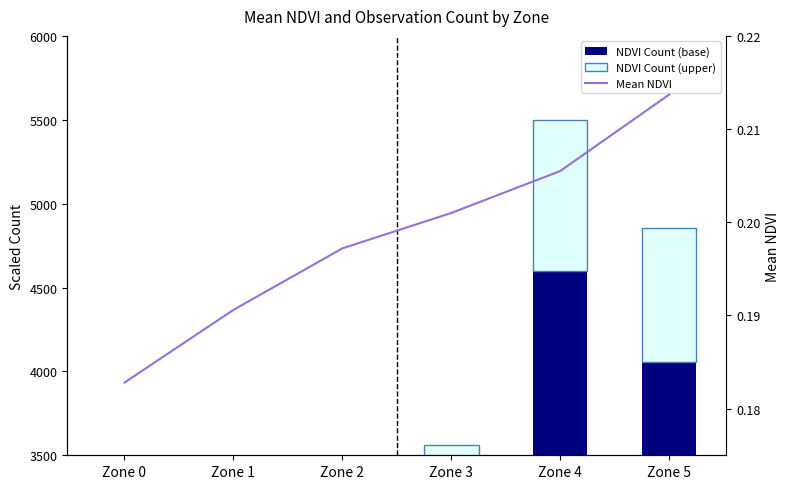

What is the difference between the NDVI Count (upper) values at Zone 2 and Zone 1?

158.8